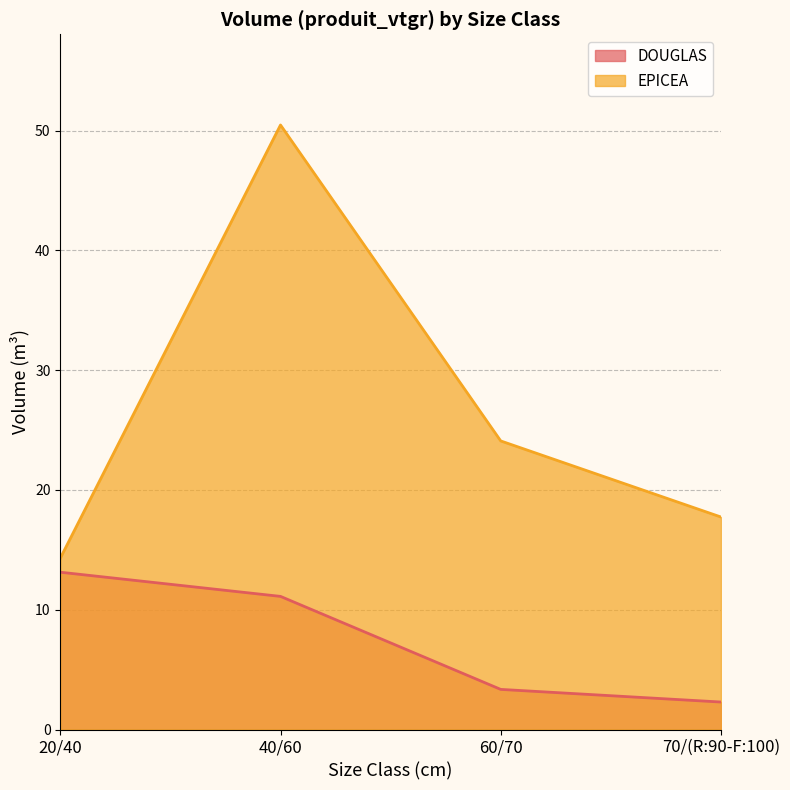

How many interior local peaks does the EPICEA series have?

1